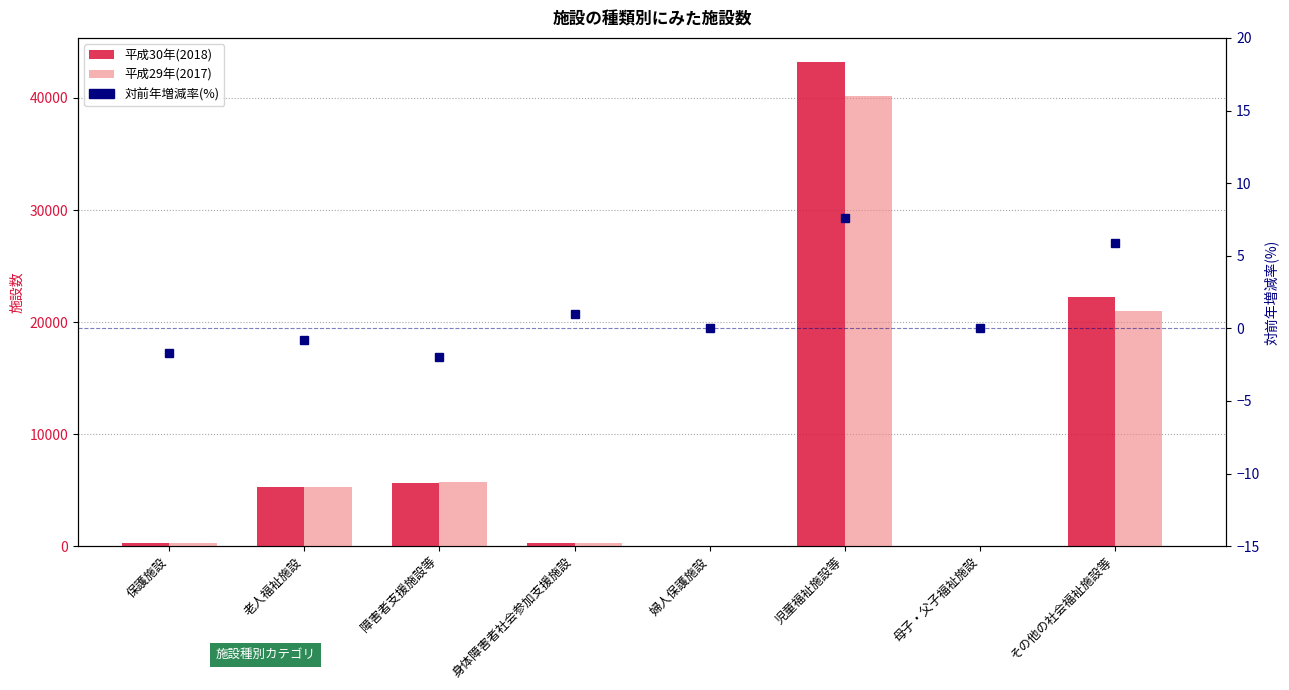

What position from the right is 老人福祉施設?

7